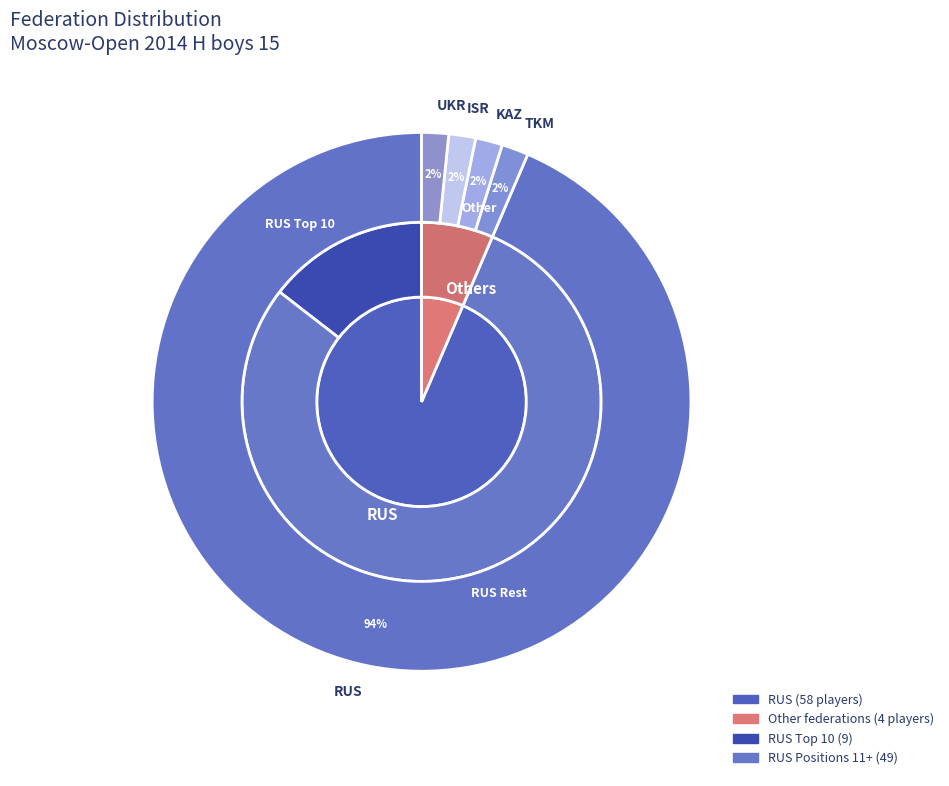

How many slices are in this pie chart?

5